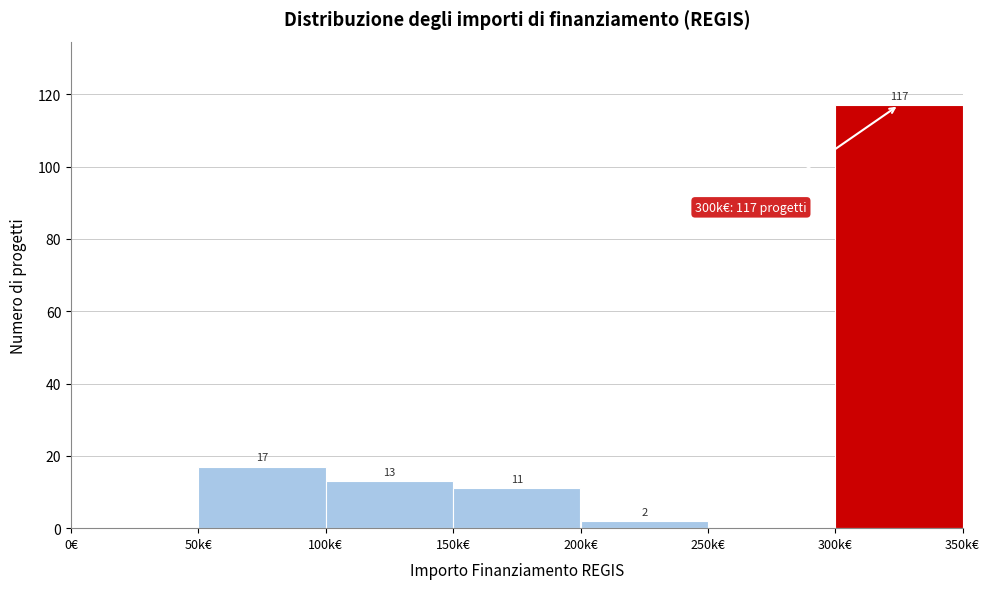

Reading left to right, transcribe all the data shown in this chart.

0€=0	50k€=17	100k€=13	150k€=11	200k€=2	250k€=0	300k€=117